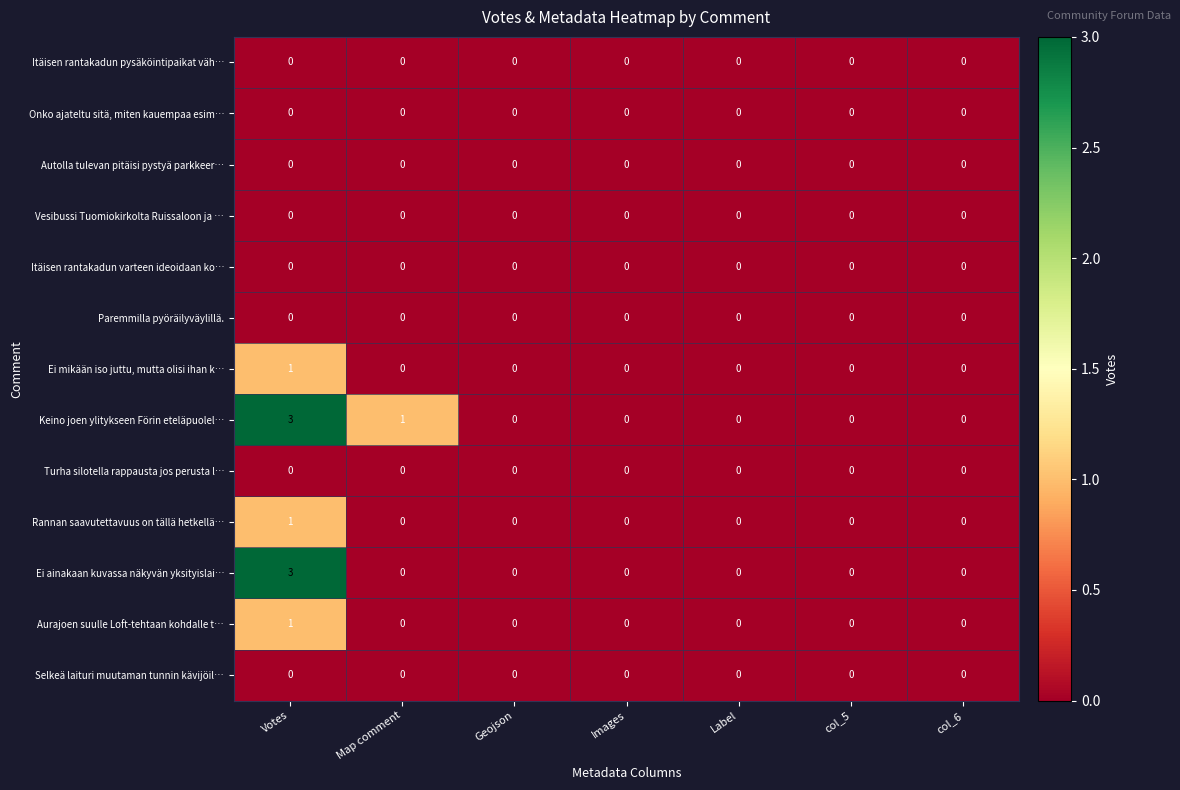

Which series has the largest total across all categories?

Keino joen ylitykseen Förin eteläpuolel…